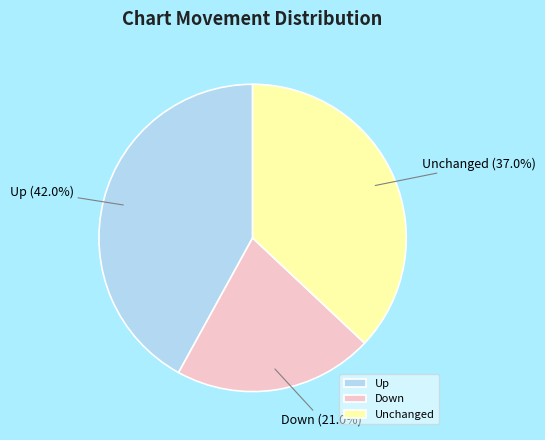

Does Unchanged represent more than half of the total?

No